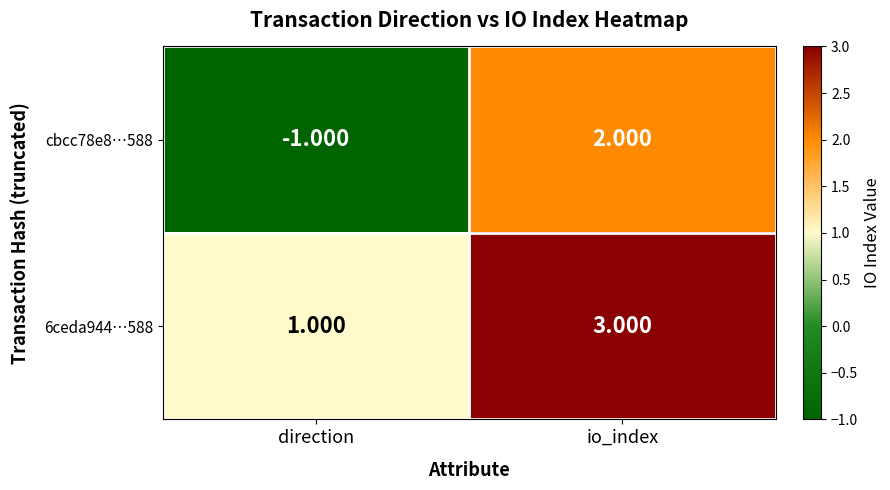

At which category does the chart reach its peak across all series?

io_index